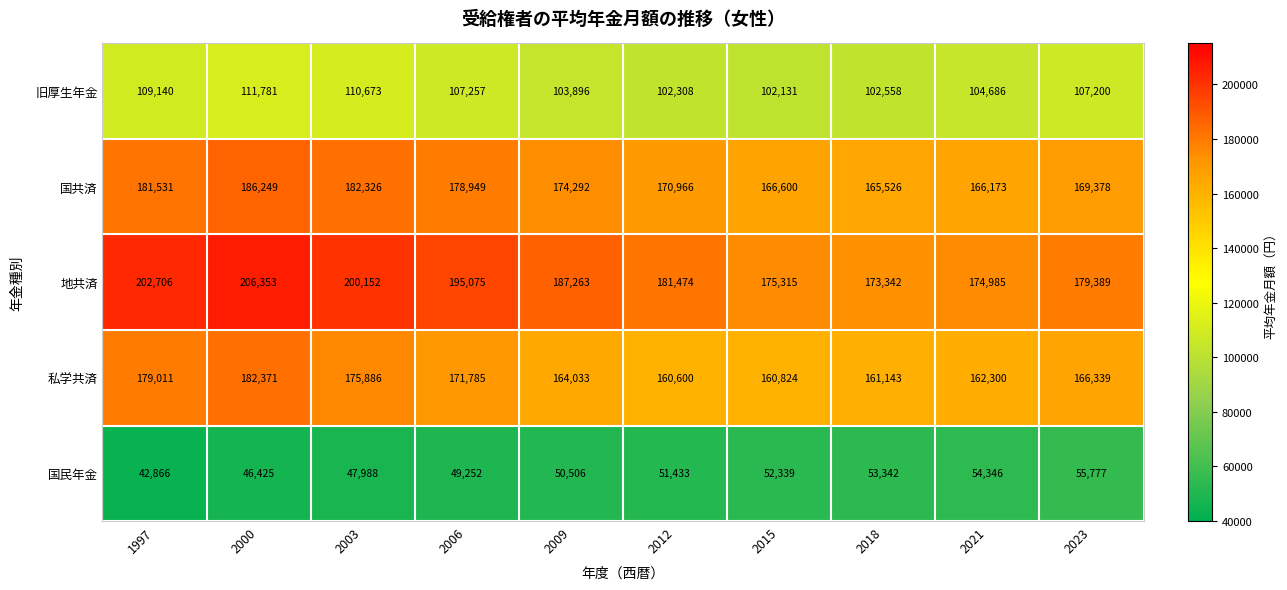

Rank the series by their maximum value, from highest to lowest.

地共済, 国共済, 私学共済, 旧厚生年金, 国民年金